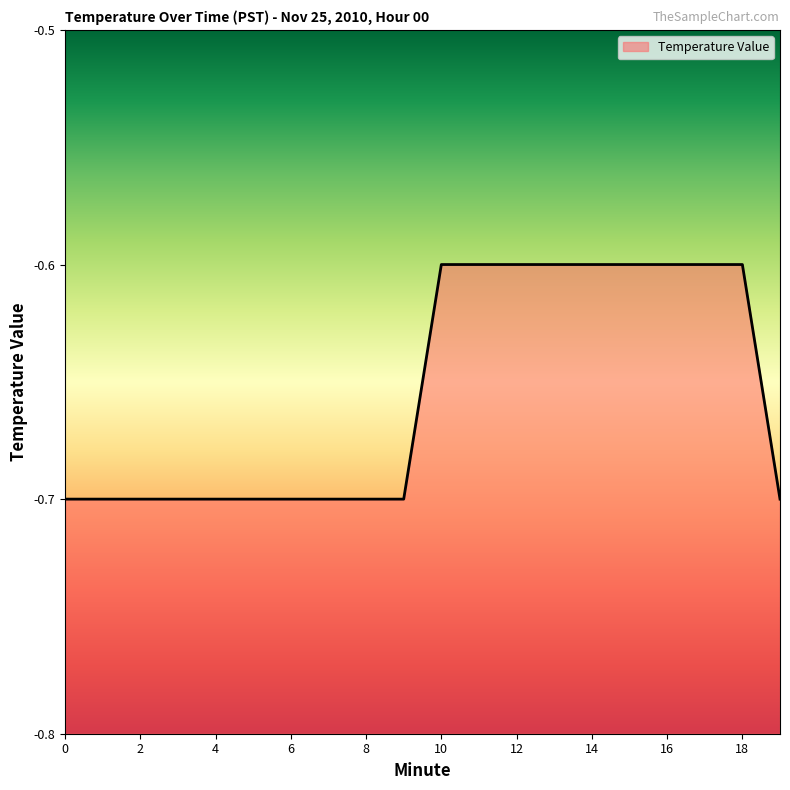

Reading right to left, transcribe all the data shown in this chart.

19=-0.7	18=-0.6	17=-0.6	16=-0.6	15=-0.6	14=-0.6	13=-0.6	12=-0.6	11=-0.6	10=-0.6	9=-0.7	8=-0.7	7=-0.7	6=-0.7	5=-0.7	4=-0.7	3=-0.7	2=-0.7	1=-0.7	0=-0.7